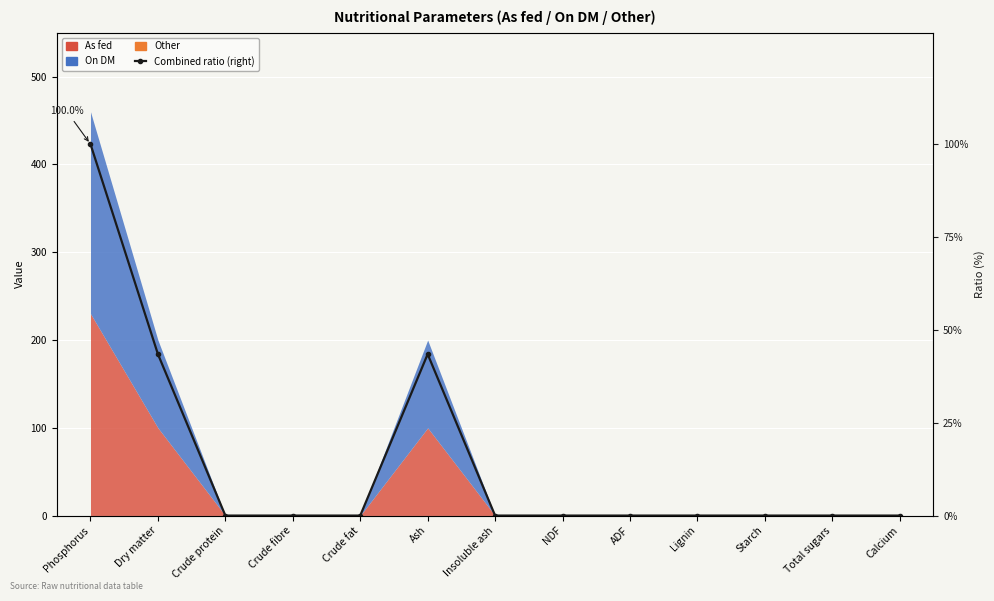

Which label corresponds to the largest value in the chart?

Phosphorus